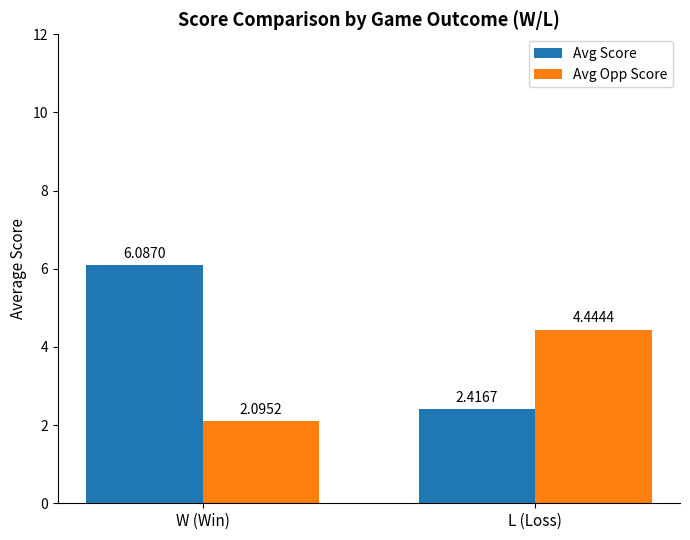

What is the spread (max minus min) of values at L (Loss)?

2.0